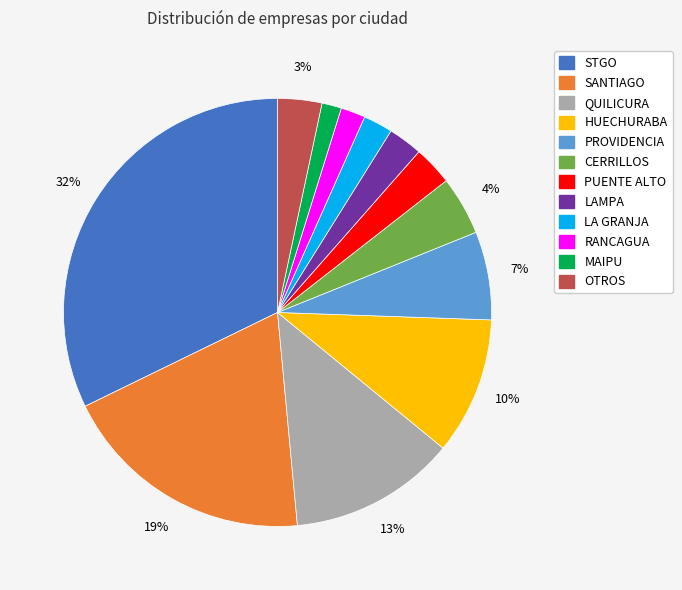

Does STGO represent more than half of the total?

No